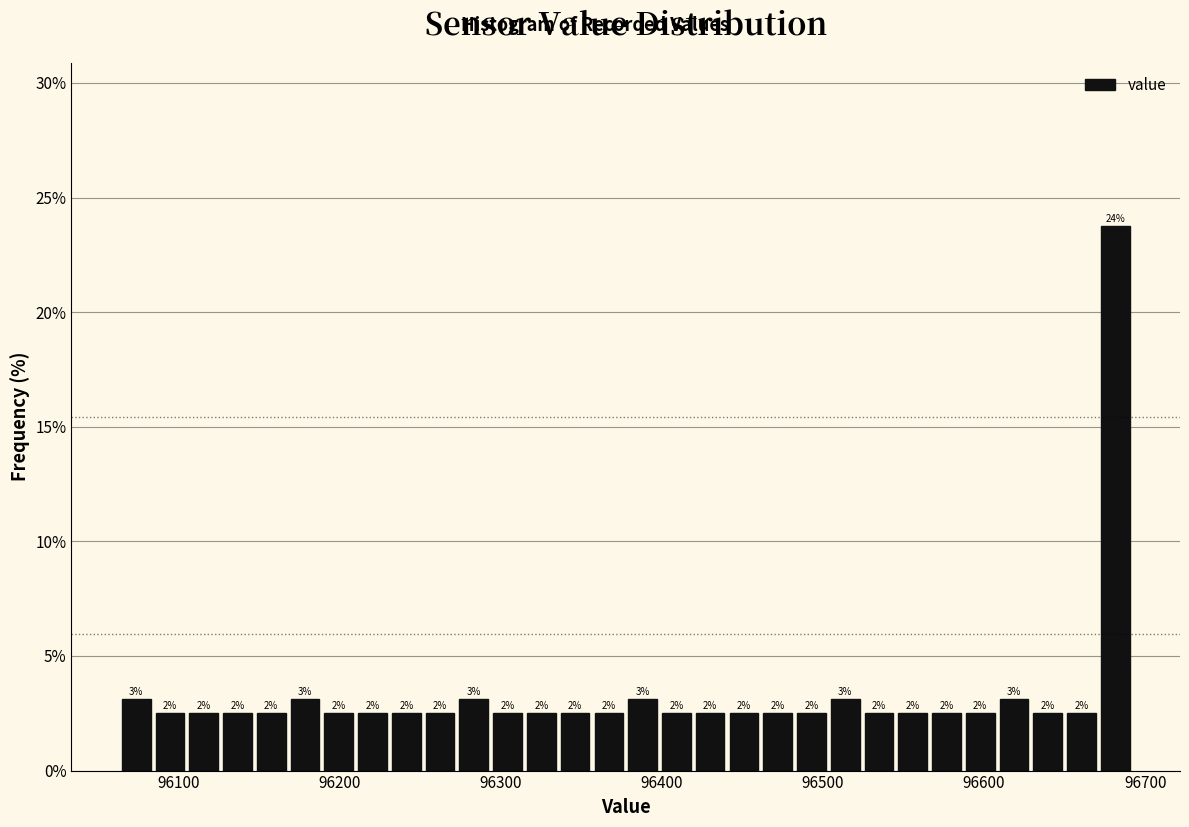

Around what value on the x-axis is the tallest bar? Give the approximate position of its centre, as read against the axis.

96680